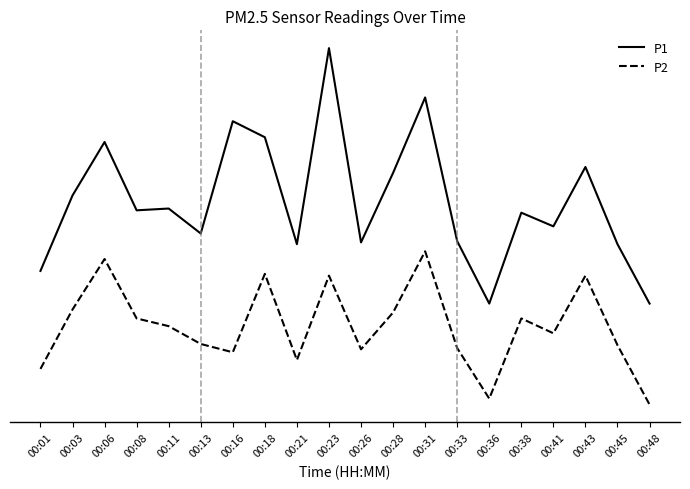

Rank the series by their average value, from highest to lowest.

P1, P2